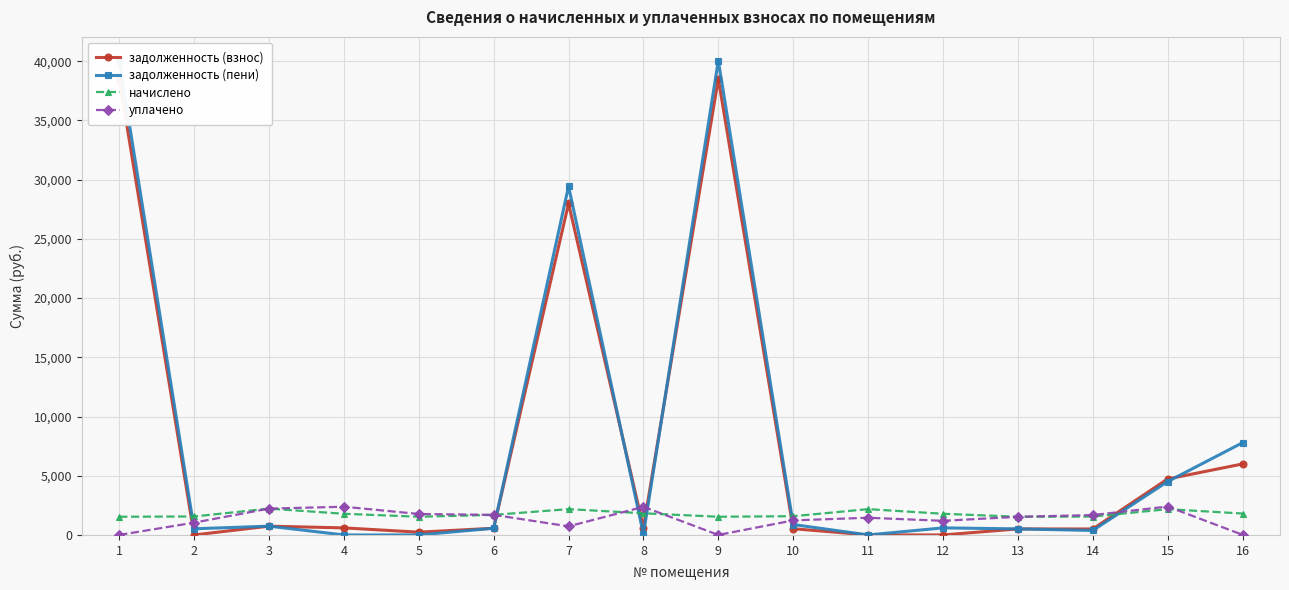

Which series has the largest range (max minus min)?

задолженность (пени)